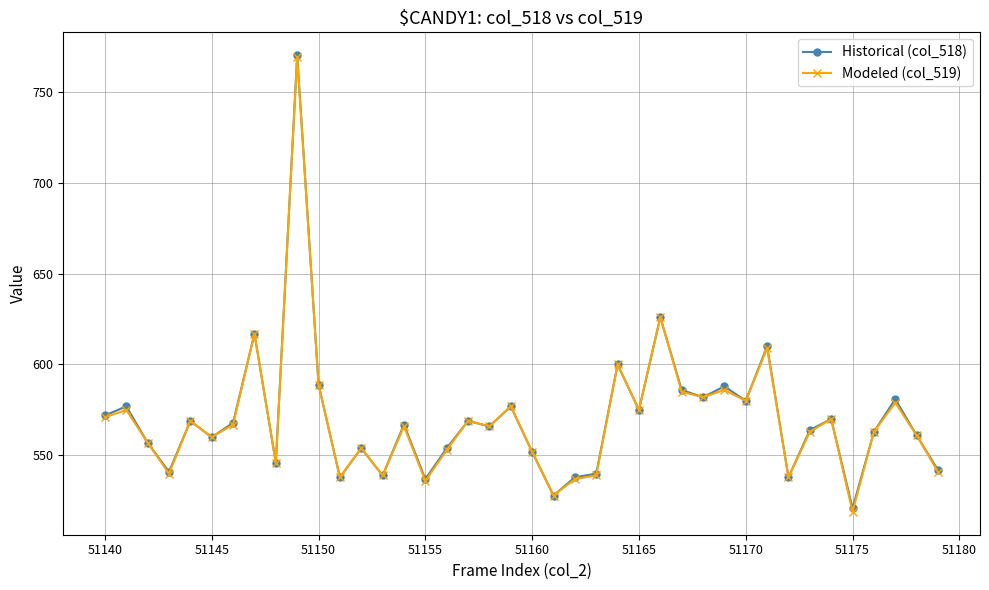

What is the smallest value displayed?

519